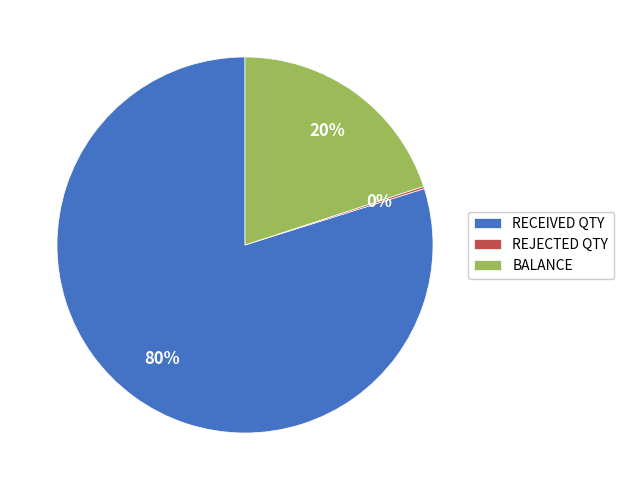

True or false: RECEIVED QTY accounts for 80% of the total.

True